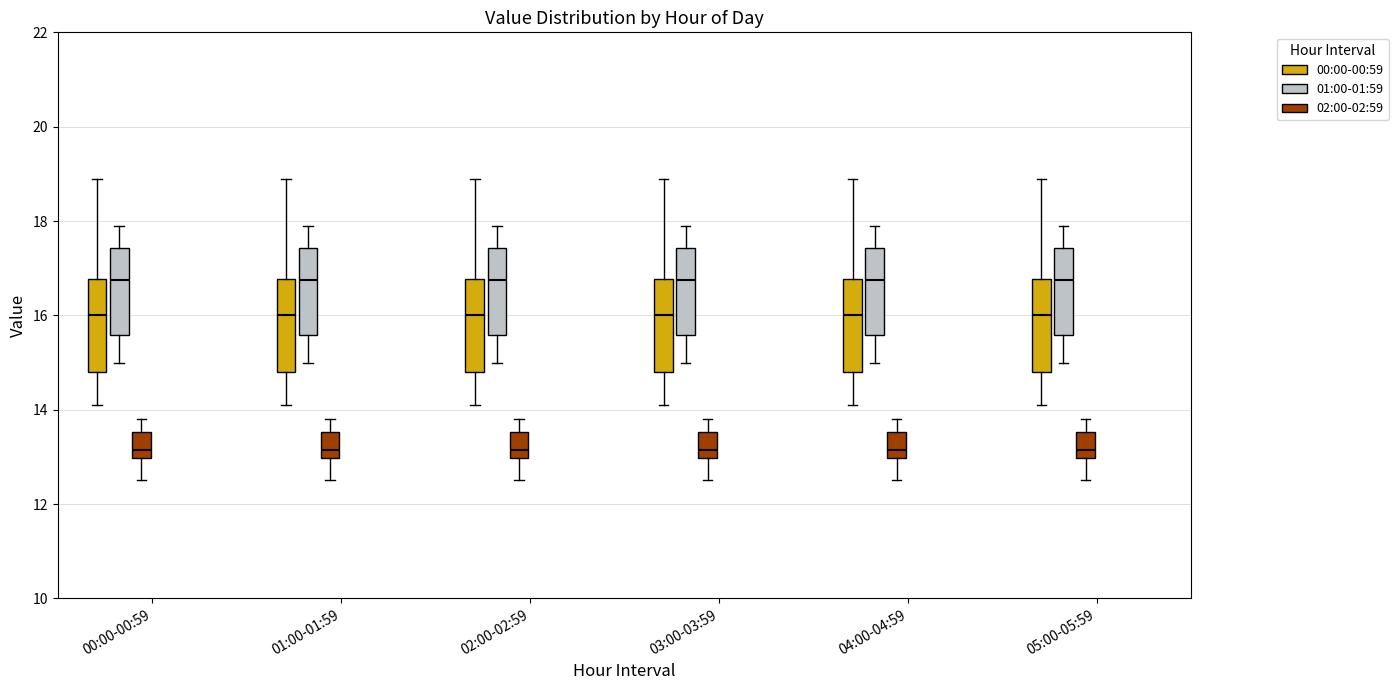

Where does the upper whisker of the box for 03:00-03:59 (01:00-01:59) end on the y-axis? The values are not printed on the chart, so give them approximately, as read against the axis.

18.0